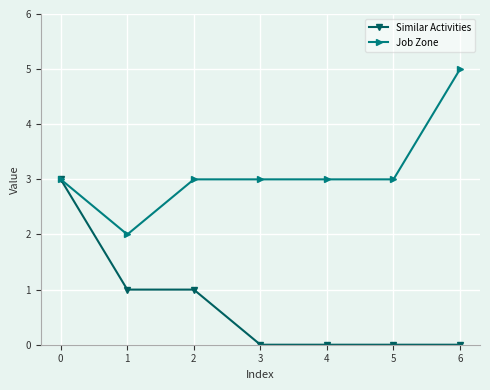

True or false: Similar Activities has more than 2 interior local peaks.

False